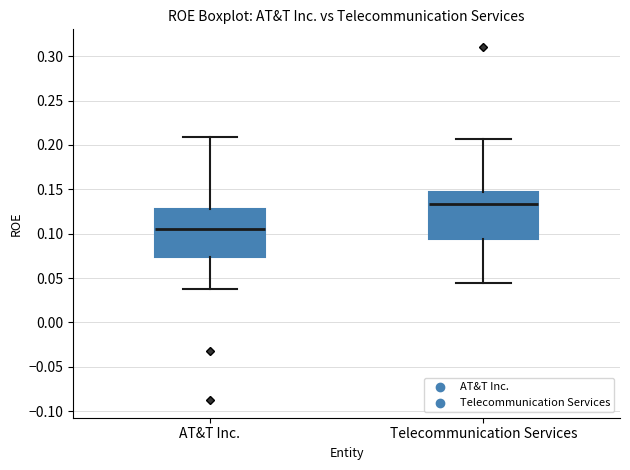

Reading left to right, transcribe this box plot: for each box, give where its median line is, the range the box spans, and where its two whiskers end, as read against the y-axis. The values are not printed on the chart, so give them approximately, as read against the axis.

AT&T Inc.: median 0.105, box 0.075 to 0.130, whiskers 0.035 to 0.210
Telecommunication Services: median 0.135, box 0.095 to 0.145, whiskers 0.045 to 0.205